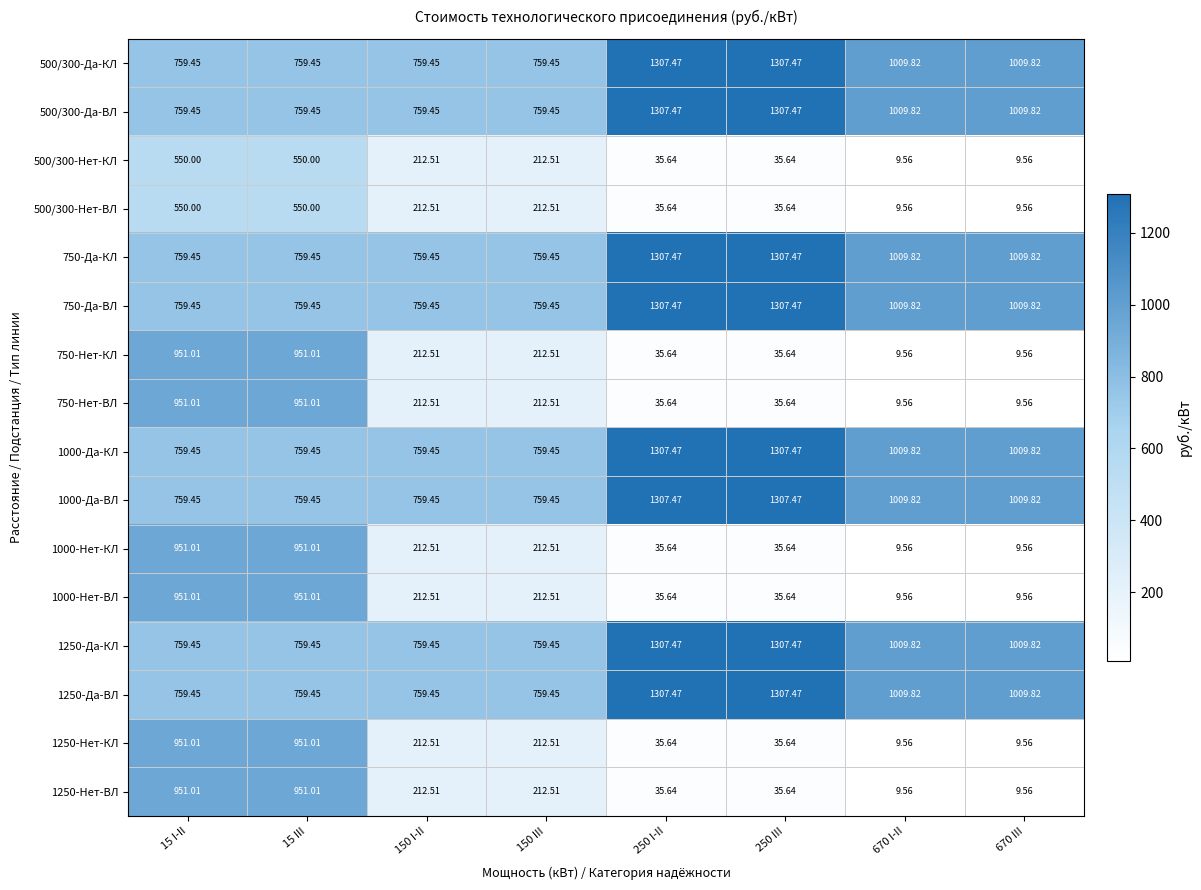

What is the spread (max minus min) of values at 250 III?

1271.8